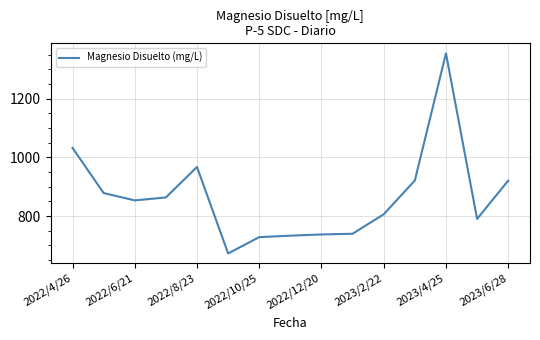

What is the difference between the second highest and minimum values?

360.2